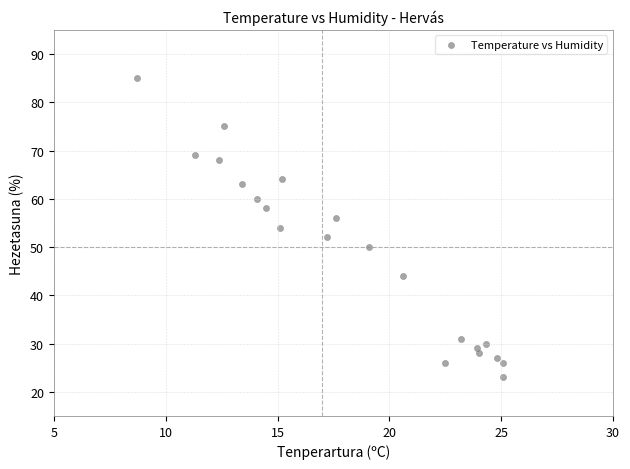

What is the range of Y values (max minus min)?

62